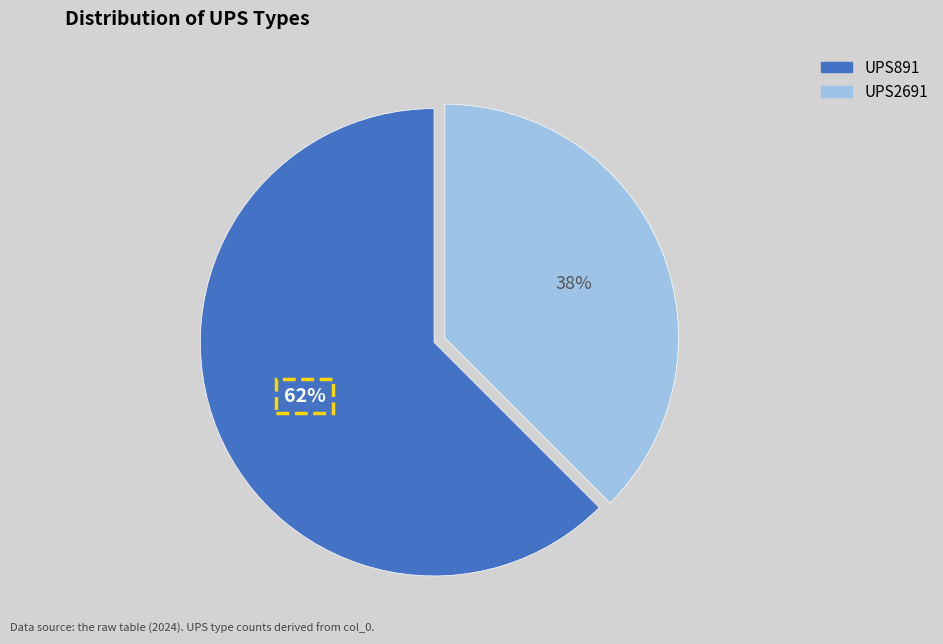

To the nearest percent, what is the average slice percentage?

50%